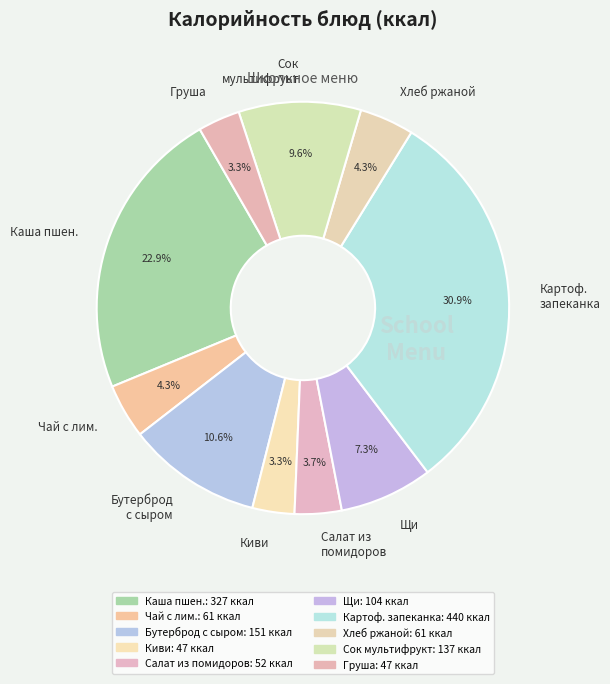

Approximately how many times larger is the value at Картоф. запеканка compared to Щи?

4.2